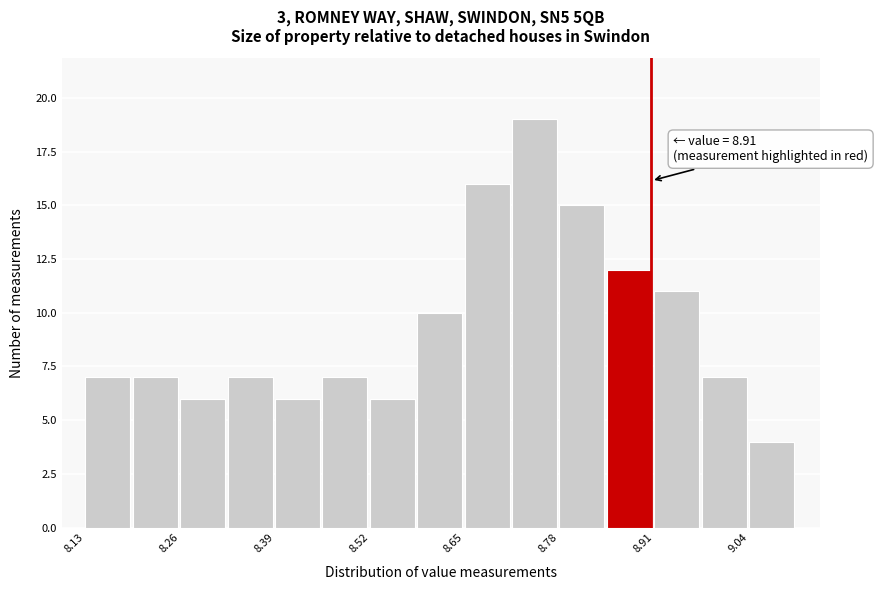

Read against the x-axis, roughly where is the centre of the tallest bar?

8.74